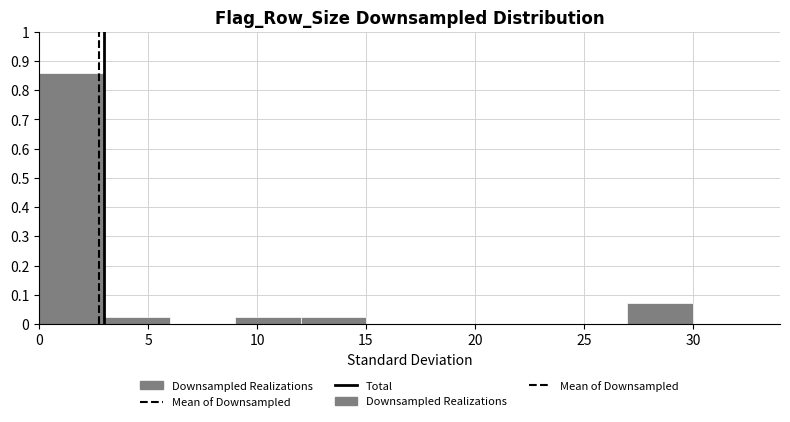

What is the height of the bar covering 27 to 30 on the x-axis? The values are not printed on the chart, so give them approximately, as read against the axis.

0.07